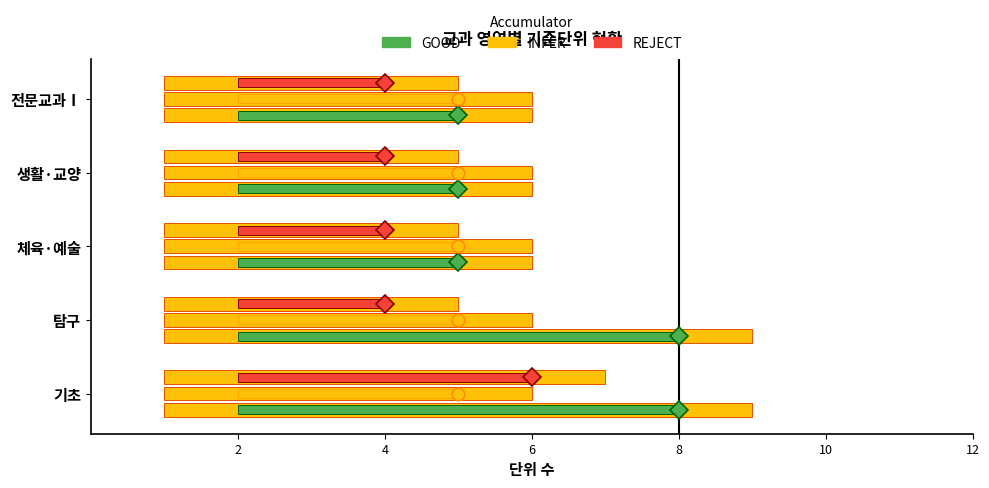

At which label does GOOD reach its minimum?

체육·예술